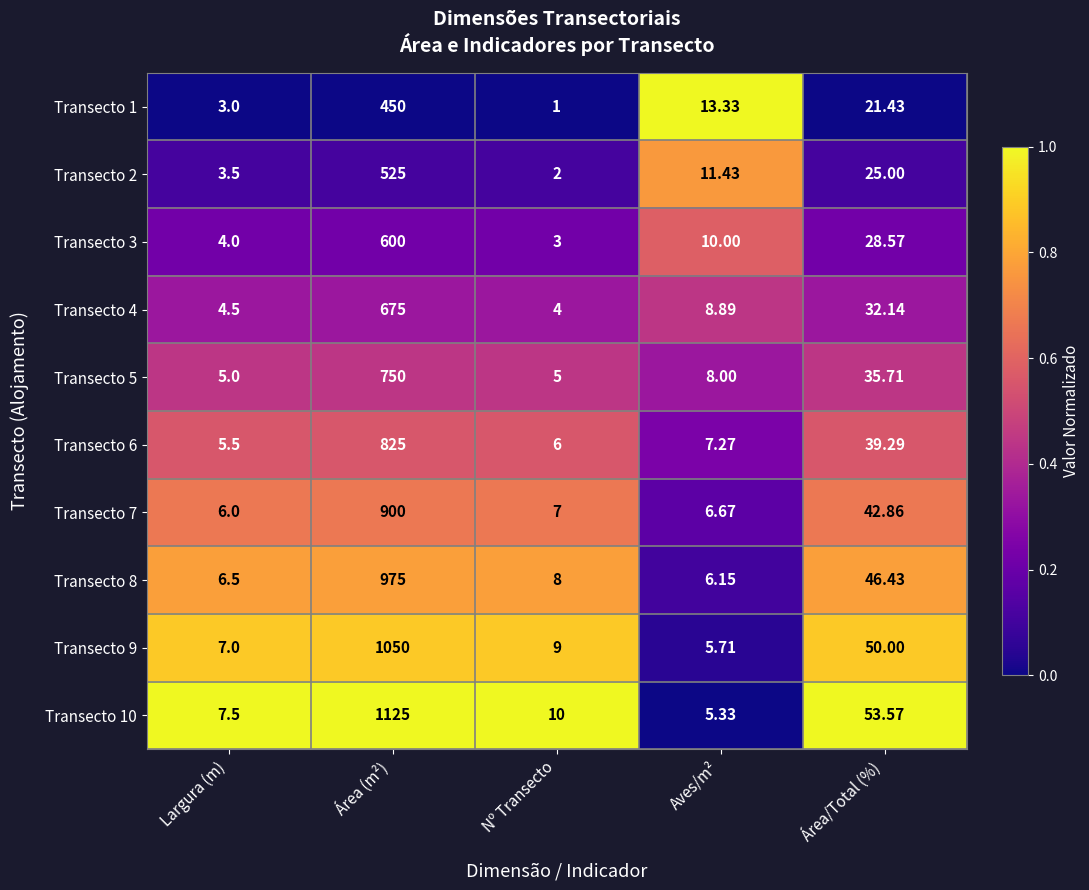

Rank the categories by Transecto 7 value from highest to lowest.

Área (m²), Área/Total (%), Nº Transecto, Aves/m², Largura (m)